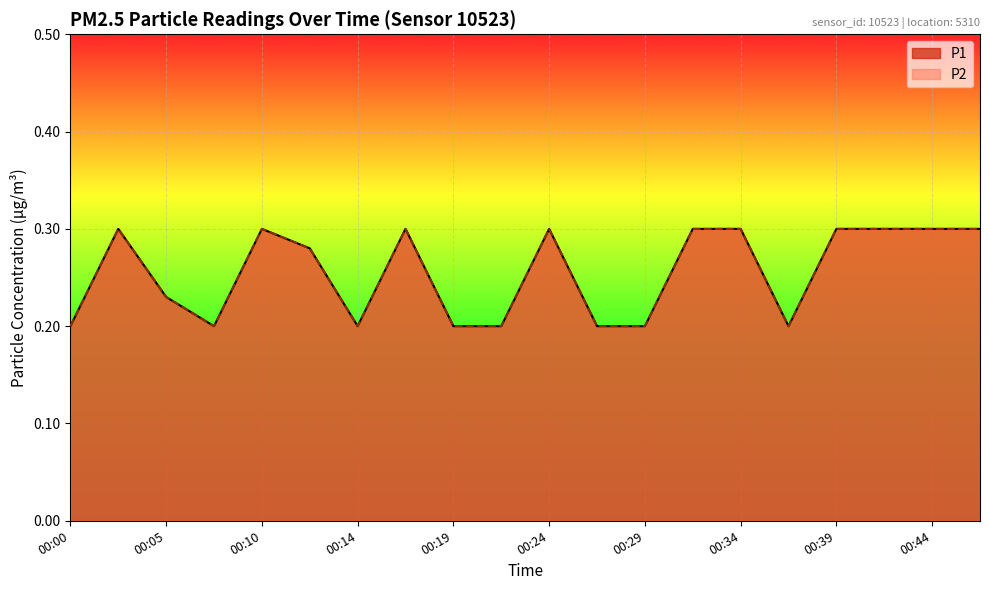

How many interior local peaks does the P2 series have?

4